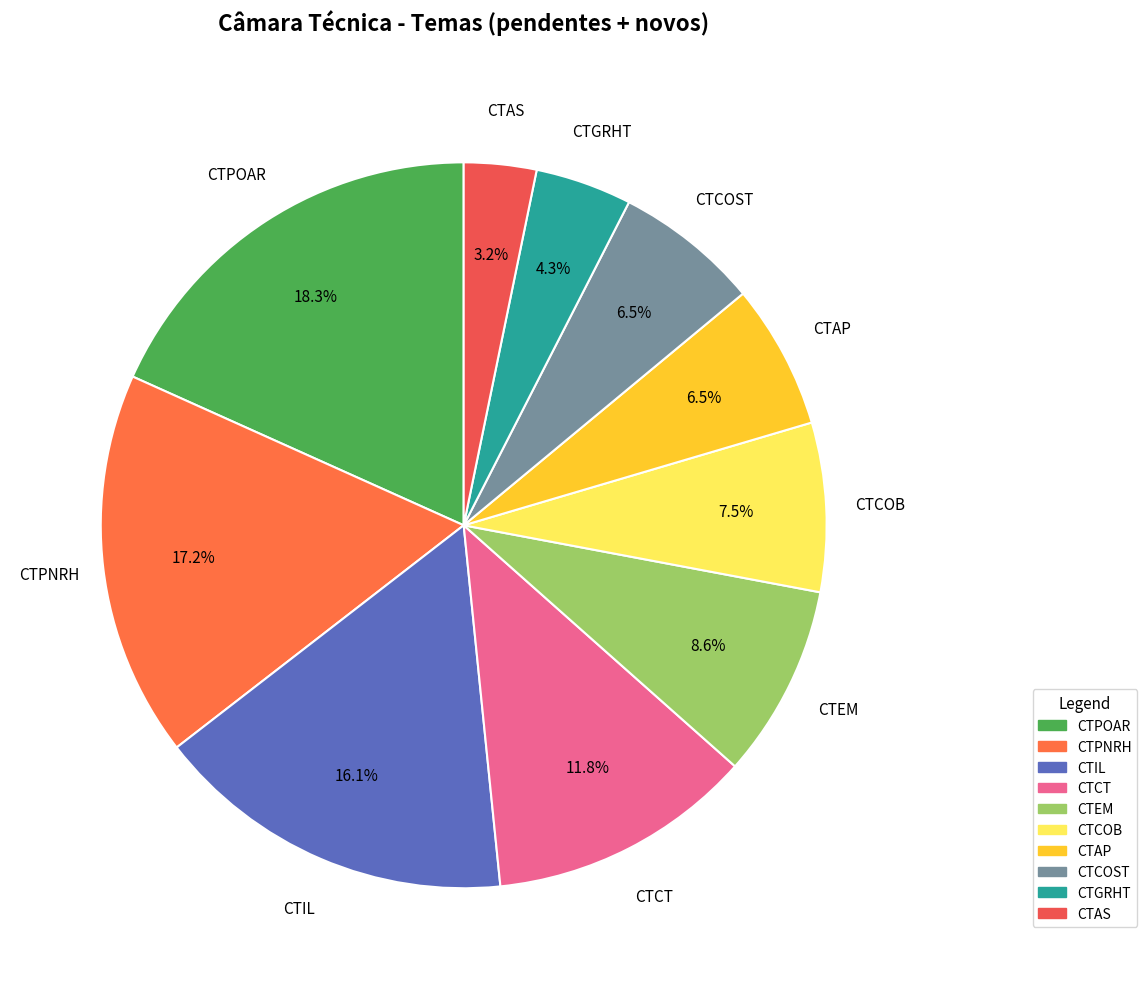

Which slice is the smallest?

CTAS